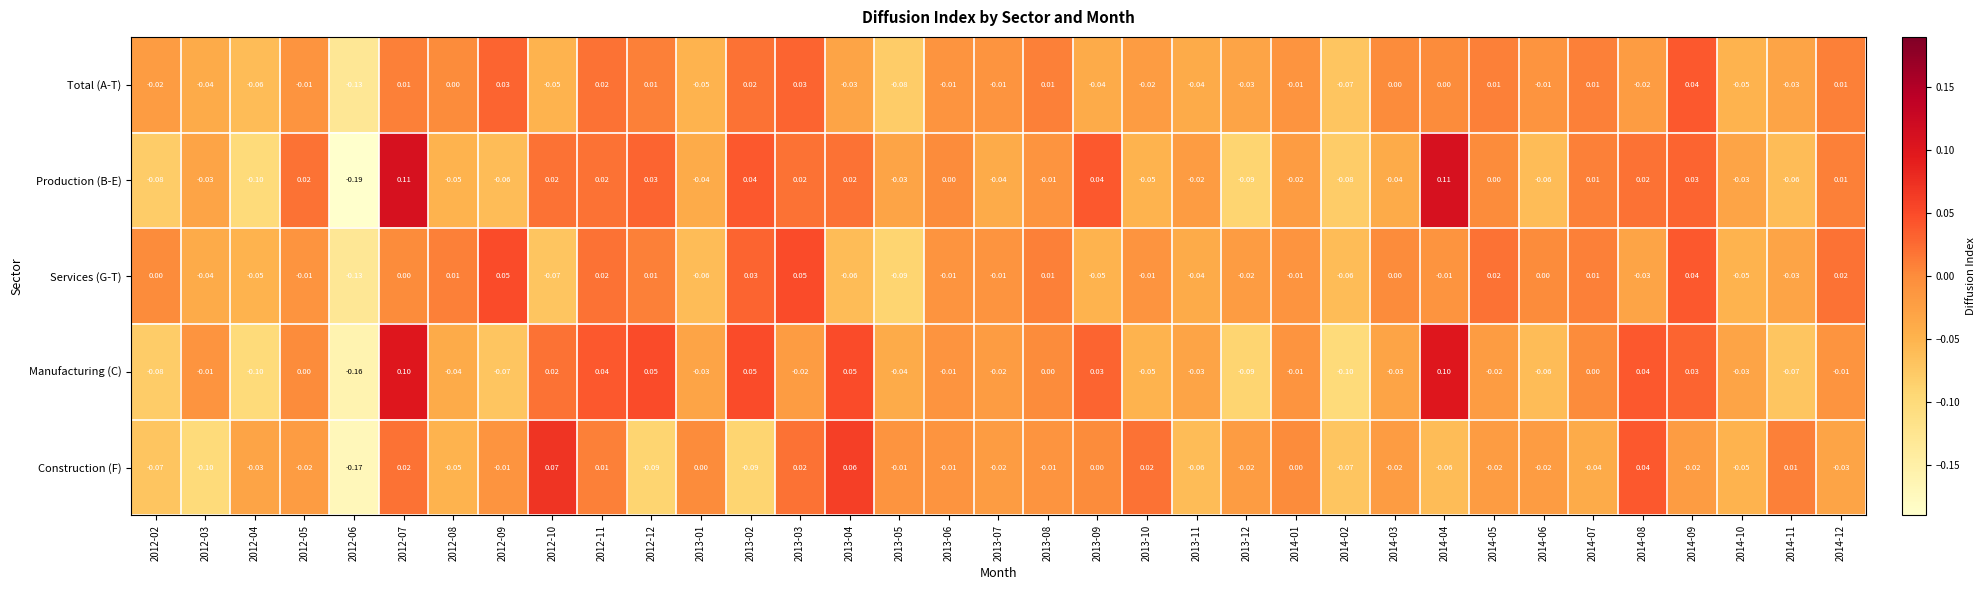

List the series in order of their peak value, highest first.

Production (B-E), Manufacturing (C), Construction (F), Services (G-T), Total (A-T)